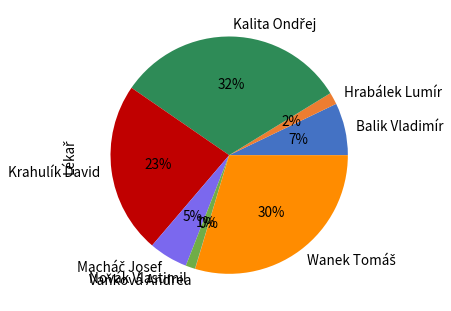

To the nearest percent, what portion does Balik Vladimír represent?

7%